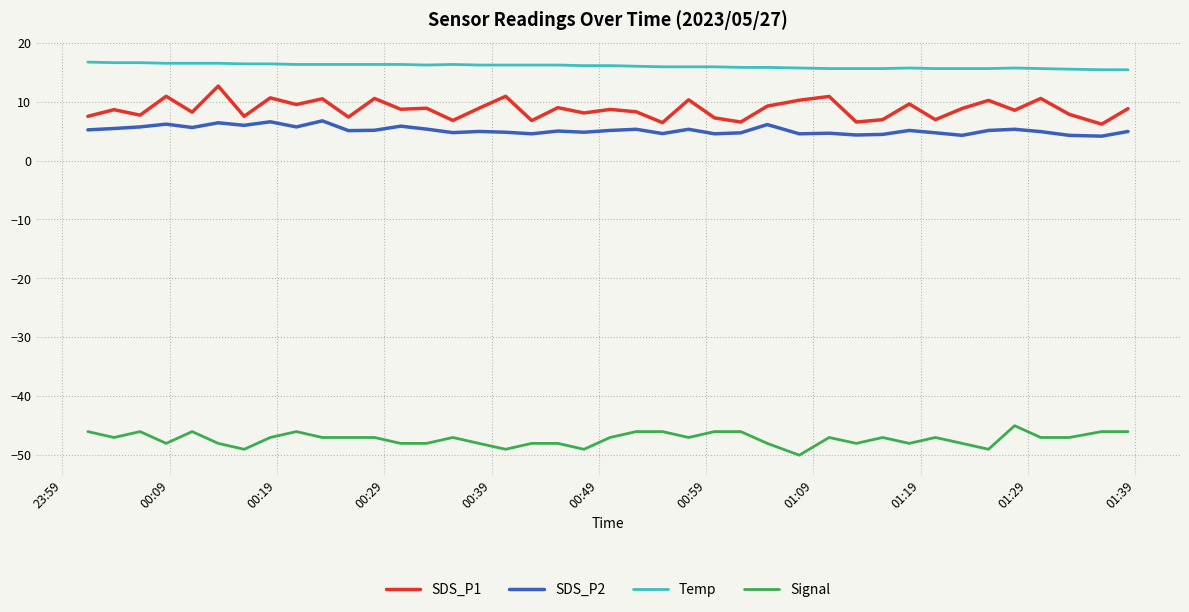

What is the greatest value displayed?

16.7